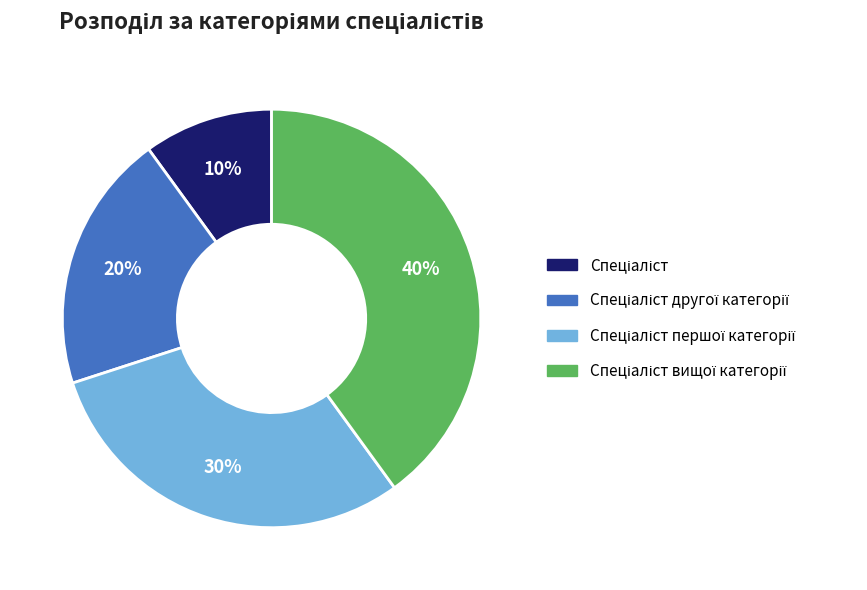

To the nearest percent, what is the average slice percentage?

25%